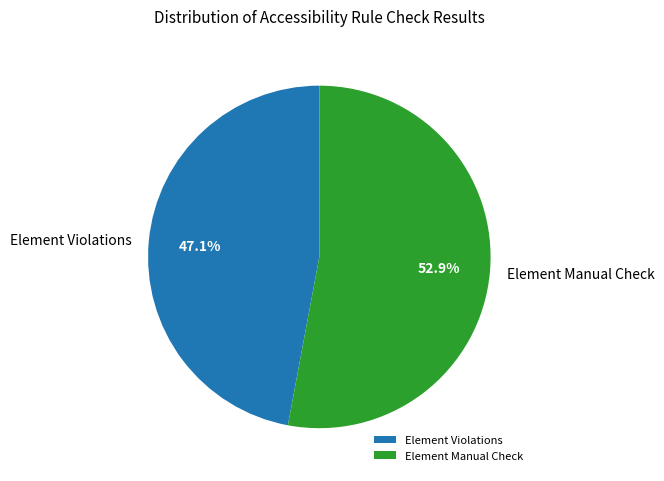

How many segments does this pie chart have?

2